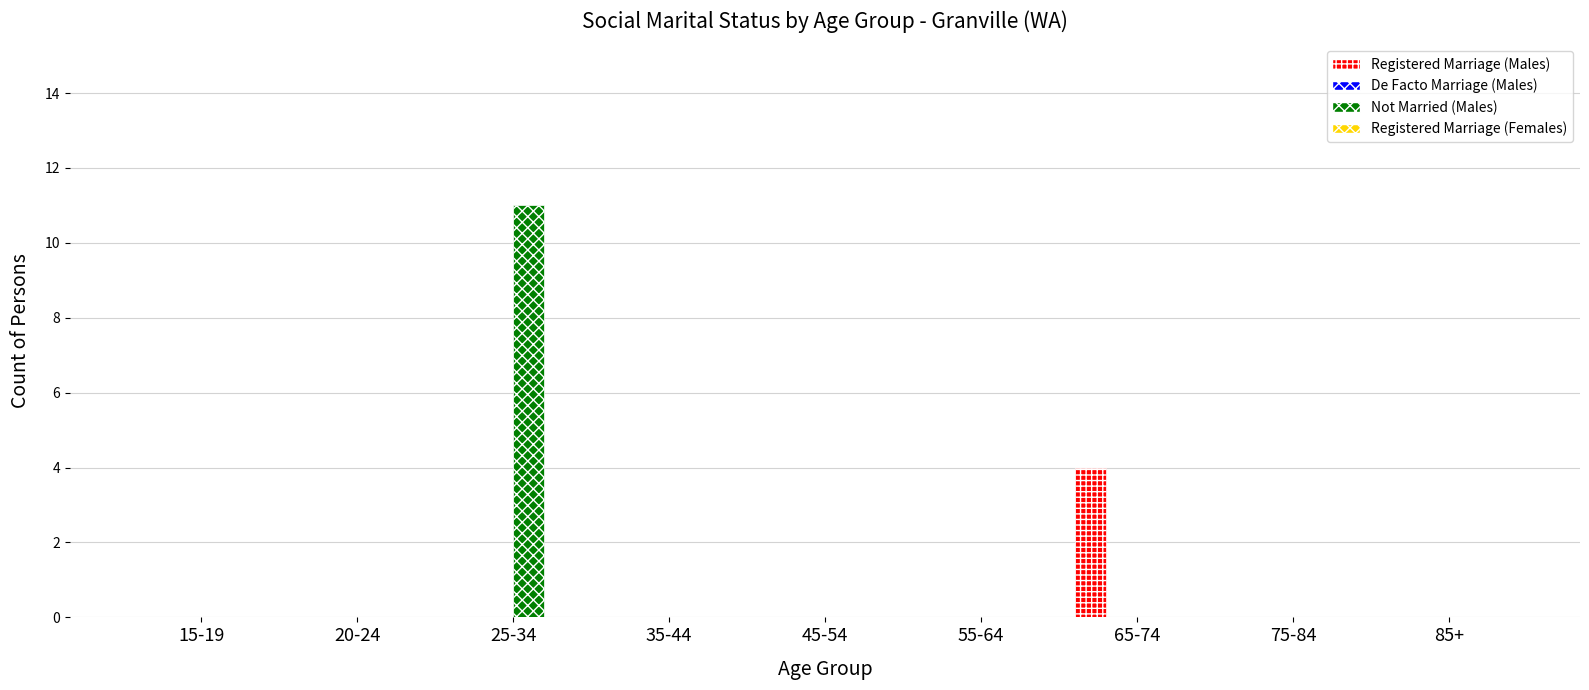

Reading right to left, transcribe all the data shown in this chart.

Registered Marriage (Males): 85+=0	75-84=0	65-74=4	55-64=0	45-54=0	35-44=0	25-34=0	20-24=0	15-19=0
Not Married (Males): 85+=0	75-84=0	65-74=0	55-64=0	45-54=0	35-44=0	25-34=11	20-24=0	15-19=0